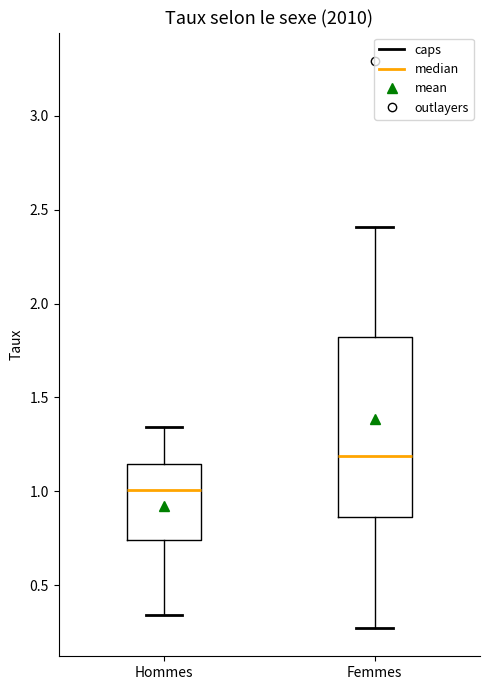

Comparing the boxes themselves (not the whiskers), which one is the tallest?

Femmes